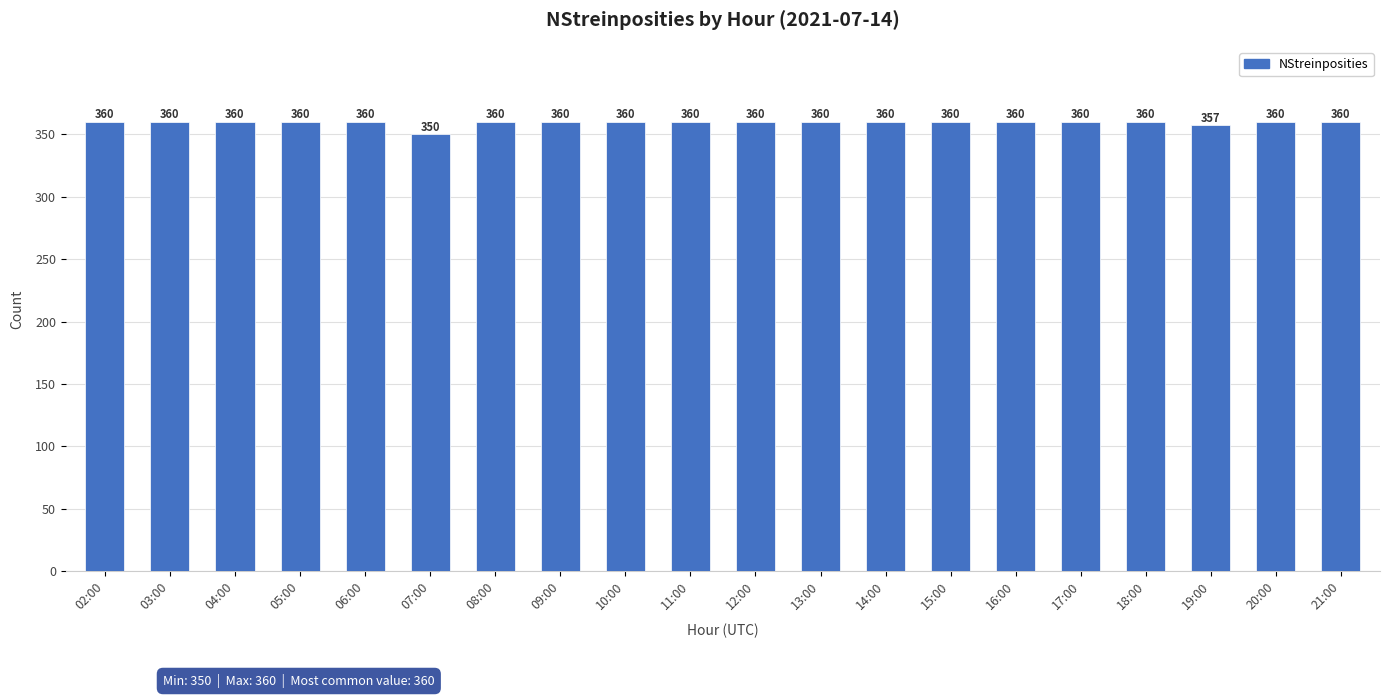

What is the greatest value displayed?

360